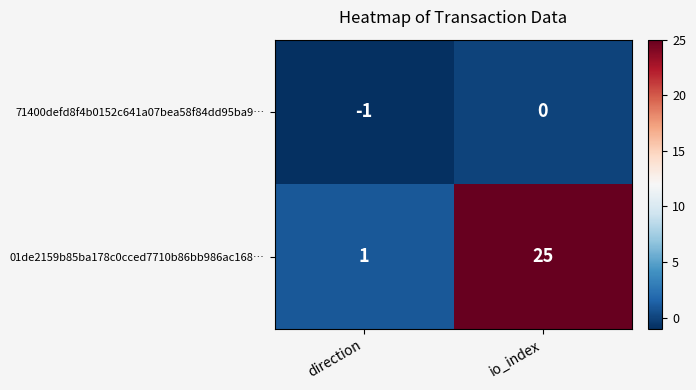

At which label is 01de2159b85ba178c0cced7710b86bb986ac168… closest to 13?

direction